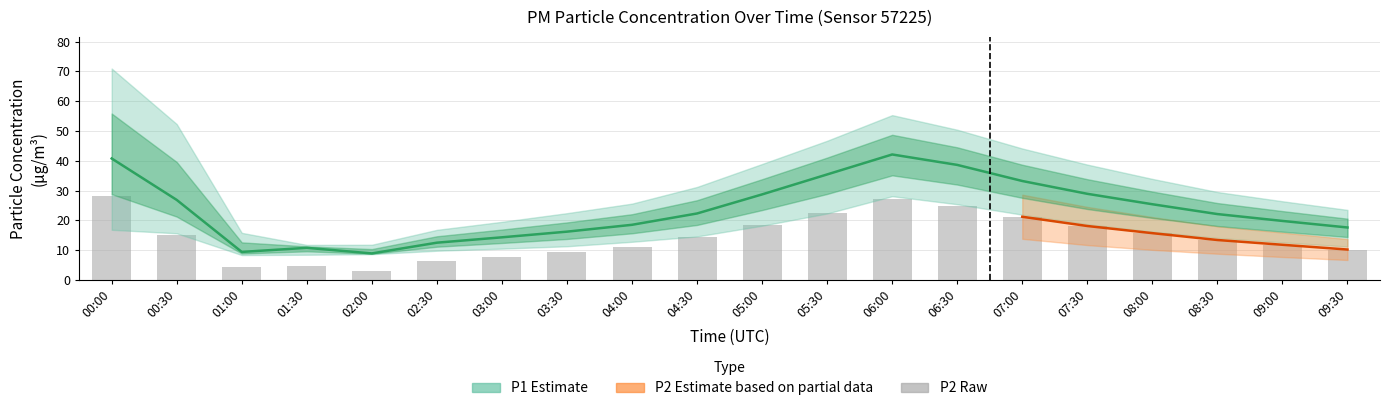

Reading right to left, extract all data points from this chart.

P1: 17.6	19.8	22.1	25.4	28.9	33.2	38.6	42.1	35.4	28.7	22.3	18.5	16.2	14.3	12.5	8.9	10.8	9.4	26.9	40.8
P1_upper: 23.5	26.4	29.5	33.9	38.7	44.1	50.4	55.3	46.7	38.9	31.2	25.6	22.4	19.5	16.8	11.8	11.8	15.8	52.3	70.9
P1_lower: 11.2	12.6	14.1	16.2	18.7	21.9	25.4	28.1	22.3	18.2	14.6	12.8	11.3	10.5	9.8	8.7	8.4	8.3	15.7	16.8
P2: 10.2	11.8	13.4	15.7	18.1	21.2	24.8	27.3	22.4	18.6	14.5	11.2	9.3	7.8	6.2	3.0	4.6	4.4	15.0	28.2
P2_upper: 13.7	15.9	18.0	21.1	24.5	28.6	33.1	36.4	30.9	25.8	20.3	16.5	13.8	11.6	9.1	3.4	4.6	10.3	32.7	43.4
P2_lower: 6.7	7.7	8.8	10.1	11.7	13.8	16.1	18.0	14.2	11.4	8.9	7.0	5.7	4.9	4.1	3.0	3.3	3.3	10.1	9.4